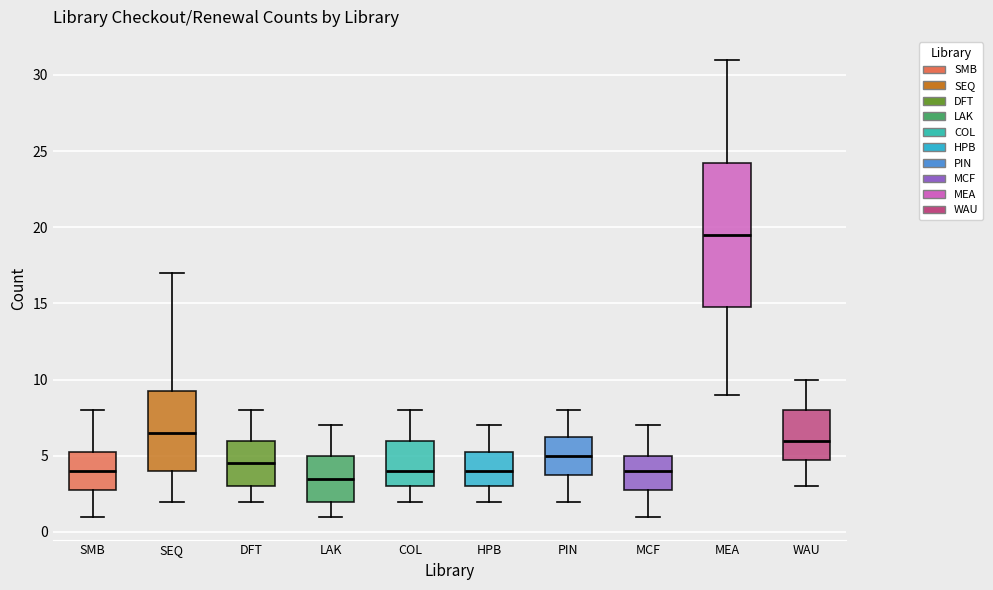

Reading left to right, read every box against the y-axis: the position of its median line, the range the box covers, and the ends of its whiskers. The values are not printed on the chart, so give them approximately, as read against the axis.

SMB: median 4.0, box 3.0 to 5.5, whiskers 1.0 to 8.0
SEQ: median 6.5, box 4.0 to 9.5, whiskers 2.0 to 17.0
DFT: median 4.5, box 3.0 to 6.0, whiskers 2.0 to 8.0
LAK: median 3.5, box 2.0 to 5.0, whiskers 1.0 to 7.0
COL: median 4.0, box 3.0 to 6.0, whiskers 2.0 to 8.0
HPB: median 4.0, box 3.0 to 5.5, whiskers 2.0 to 7.0
PIN: median 5.0, box 4.0 to 6.5, whiskers 2.0 to 8.0
MCF: median 4.0, box 3.0 to 5.0, whiskers 1.0 to 7.0
MEA: median 19.5, box 15.0 to 24.5, whiskers 9.0 to 31.0
WAU: median 6.0, box 5.0 to 8.0, whiskers 3.0 to 10.0